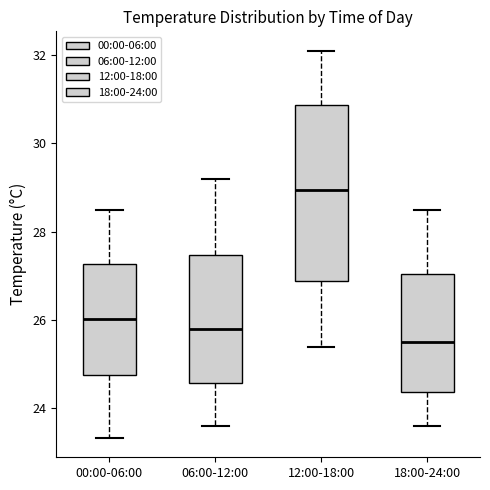

Reading left to right, read every box against the y-axis: the position of its median line, the range the box covers, and the ends of its whiskers. The values are not printed on the chart, so give them approximately, as read against the axis.

00:00-06:00: median 26.0, box 24.8 to 27.2, whiskers 23.4 to 28.6
06:00-12:00: median 25.8, box 24.6 to 27.4, whiskers 23.6 to 29.2
12:00-18:00: median 29.0, box 26.8 to 30.8, whiskers 25.4 to 32.2
18:00-24:00: median 25.6, box 24.4 to 27.0, whiskers 23.6 to 28.6